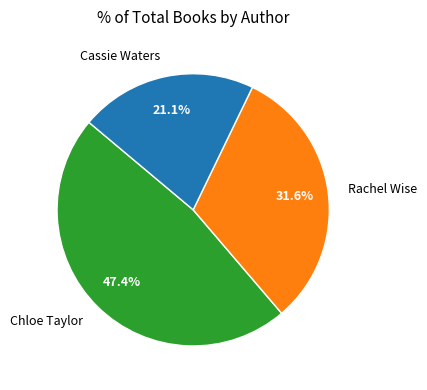

Is there a majority slice in this chart?

No